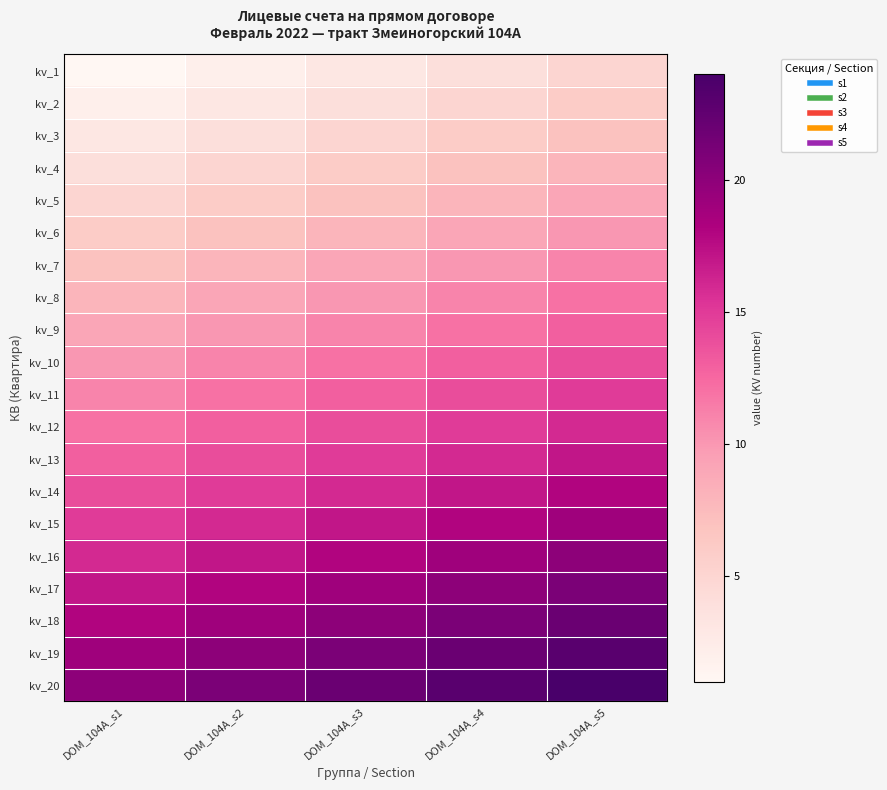

Which category has the highest value across all series?

DOM_104A_s5